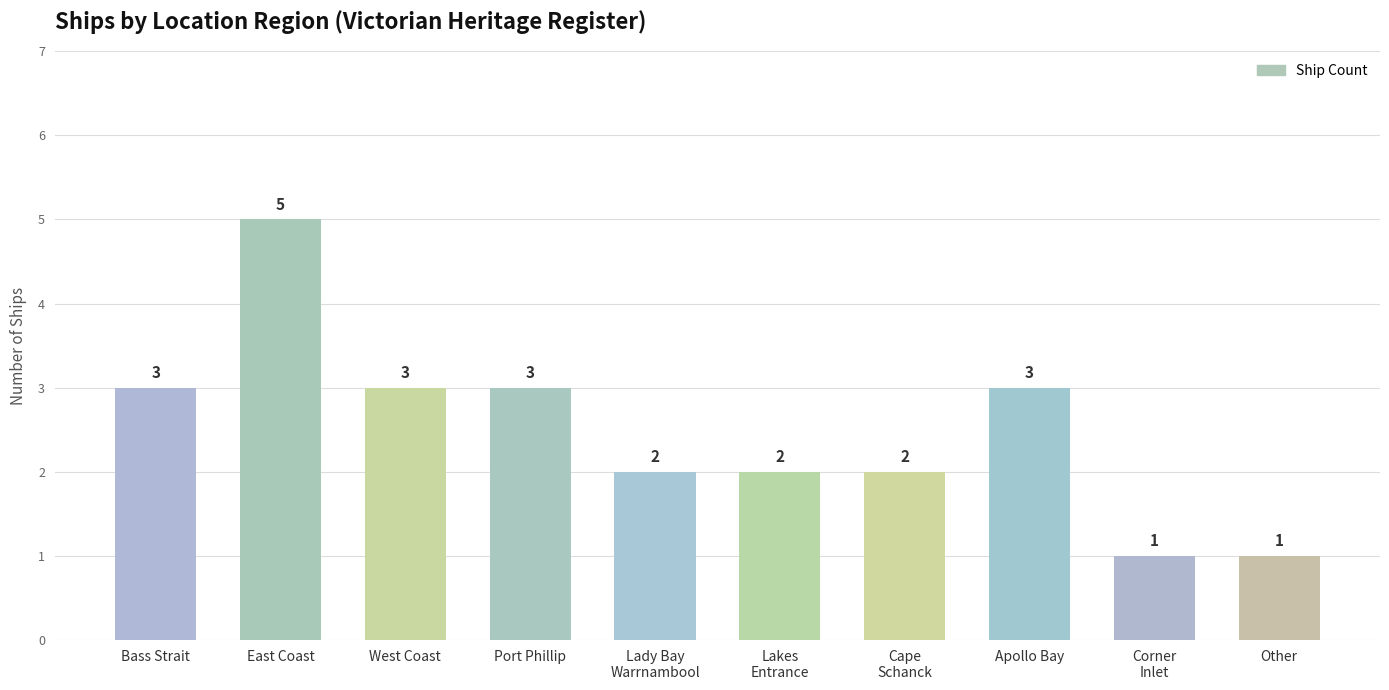

Approximately how many times larger is the value at Corner
Inlet compared to Cape
Schanck?

0.5